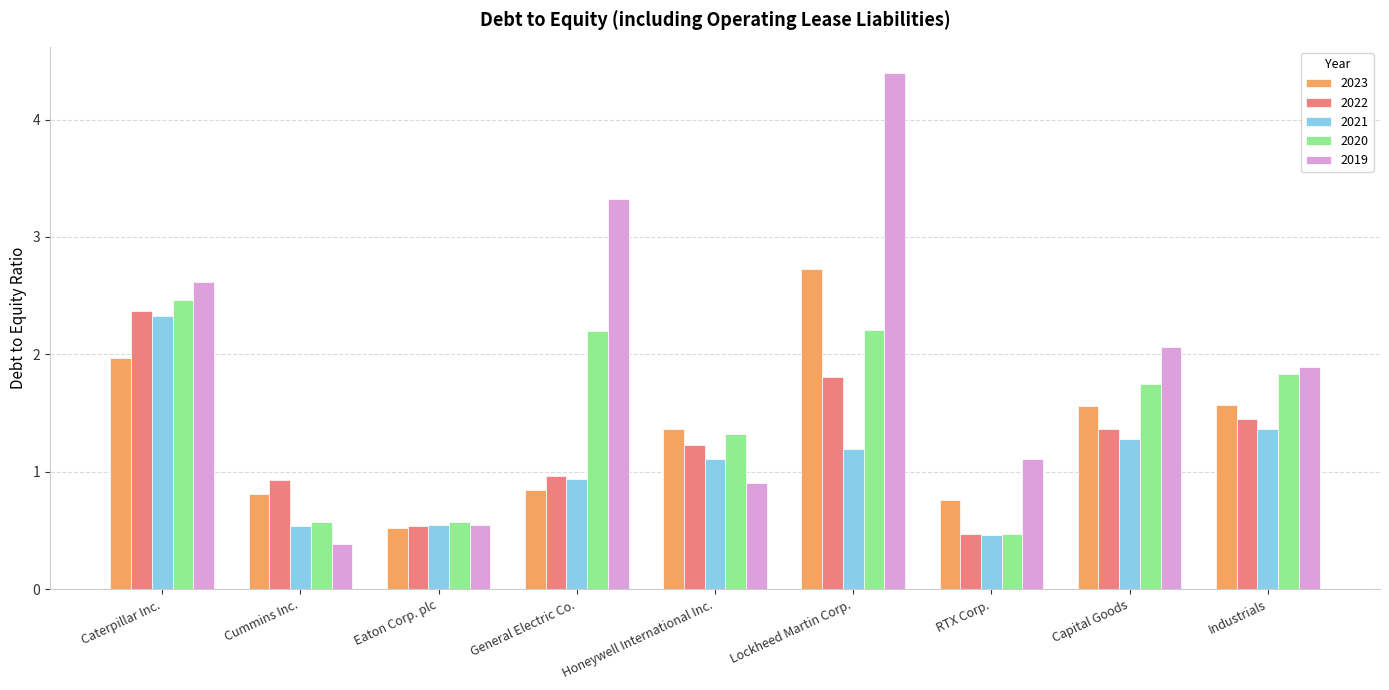

What is the total value across all series at RTX Corp.?

3.3